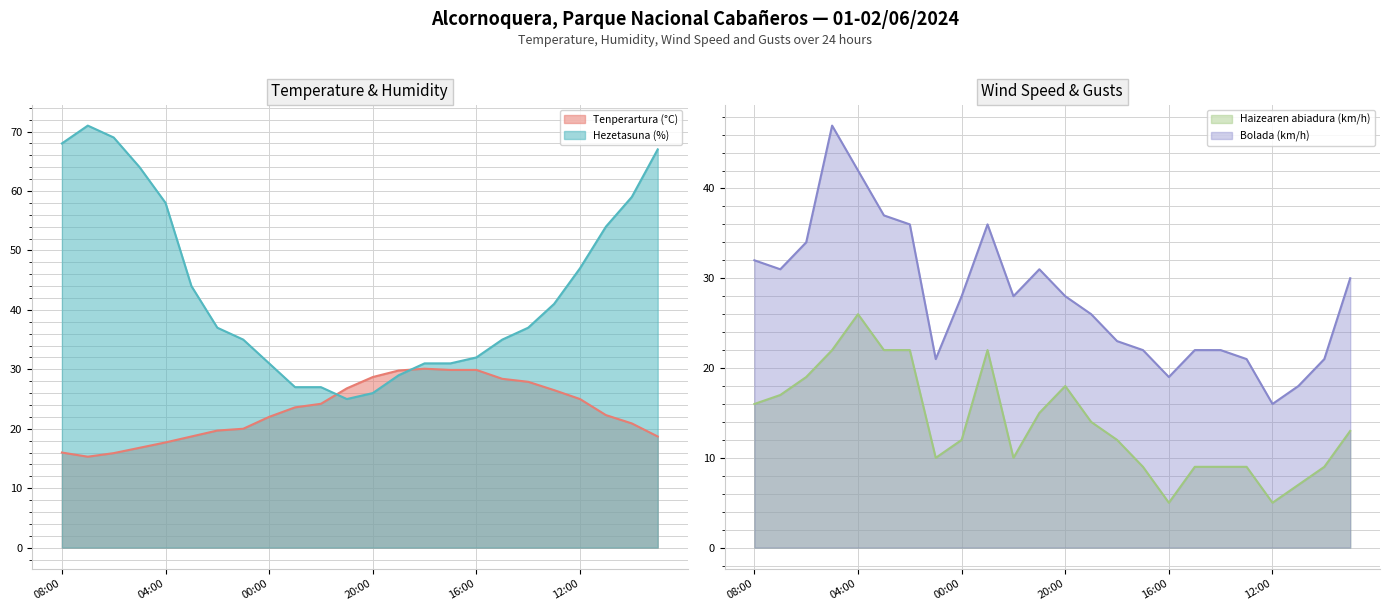

What is the label of the 1st point from the right?

09:00